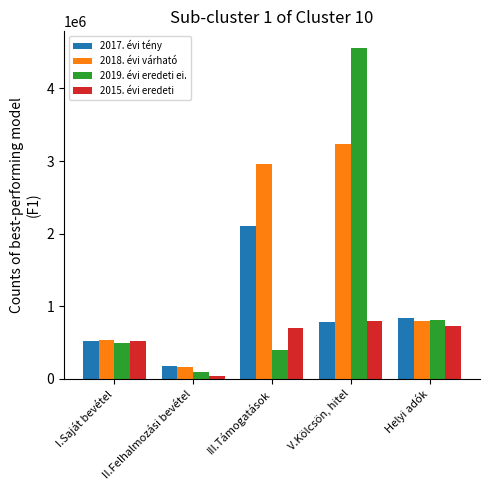

What is the difference between the maximum and second lowest values in the 2017. évi tény series?

1580942